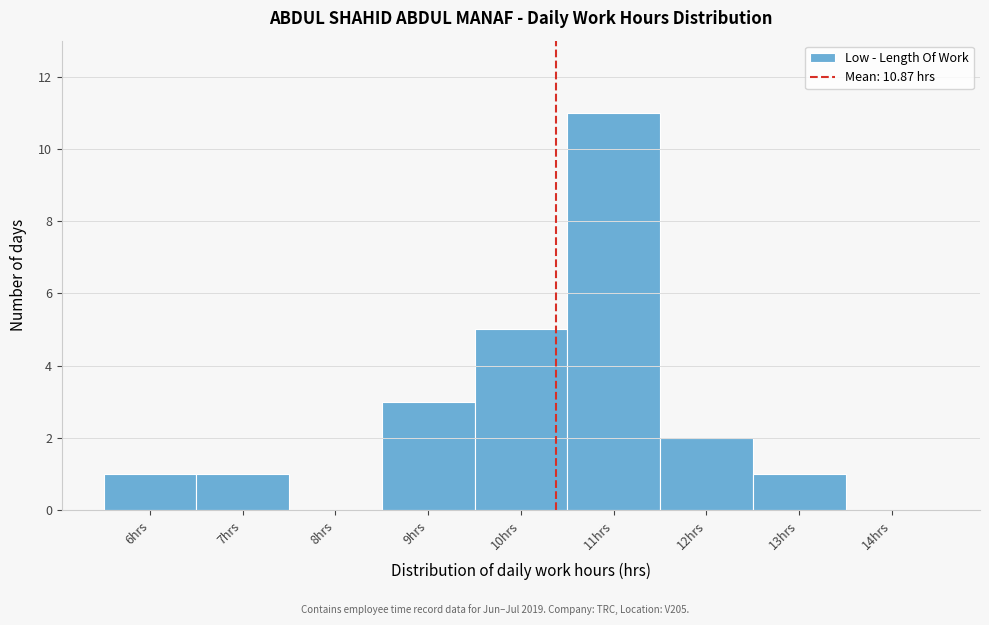

Reading right to left, what are all the values shown in this chart?

14hrs=0	13hrs=1	12hrs=2	11hrs=11	10hrs=5	9hrs=3	8hrs=0	7hrs=1	6hrs=1